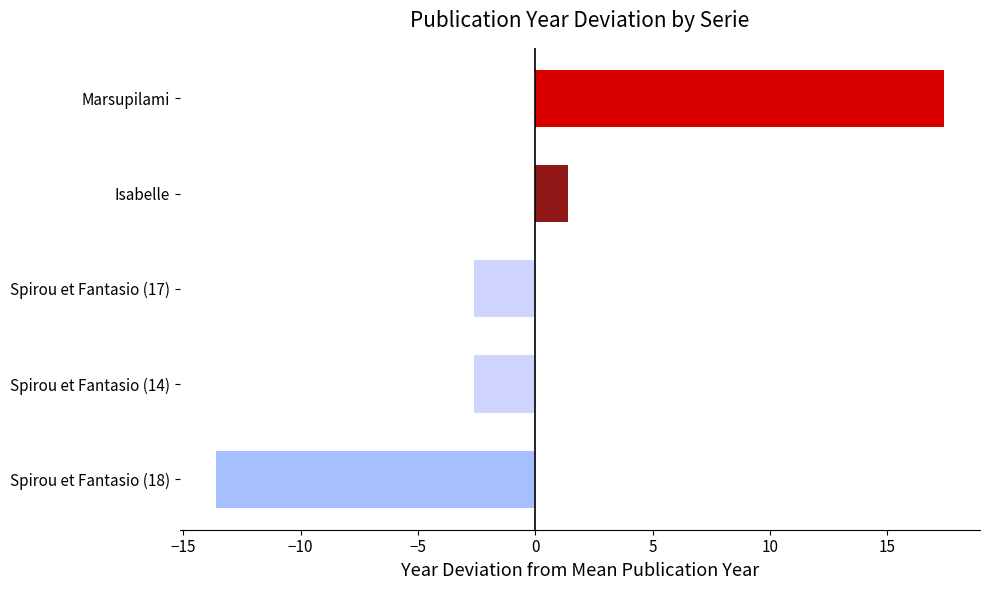

Between Marsupilami and Isabelle, which is larger?

Marsupilami